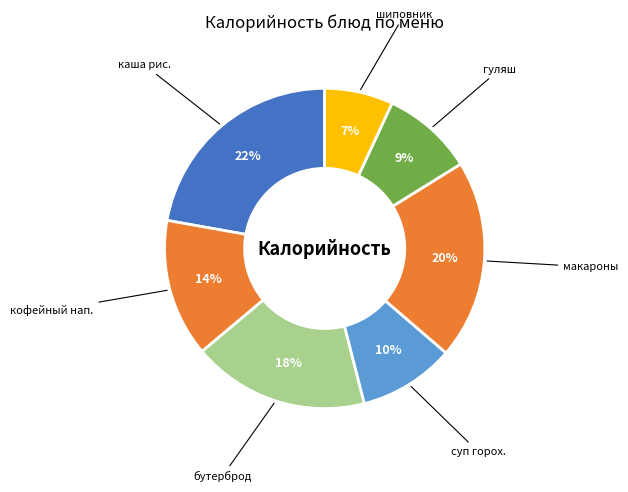

Rank the categories by value from lowest to highest.

напиток из шиповника, гуляш, суп гороховый, кофейный напиток, бутерброд с маслом и джемом, макароны отварные, каша рисовая на молоке